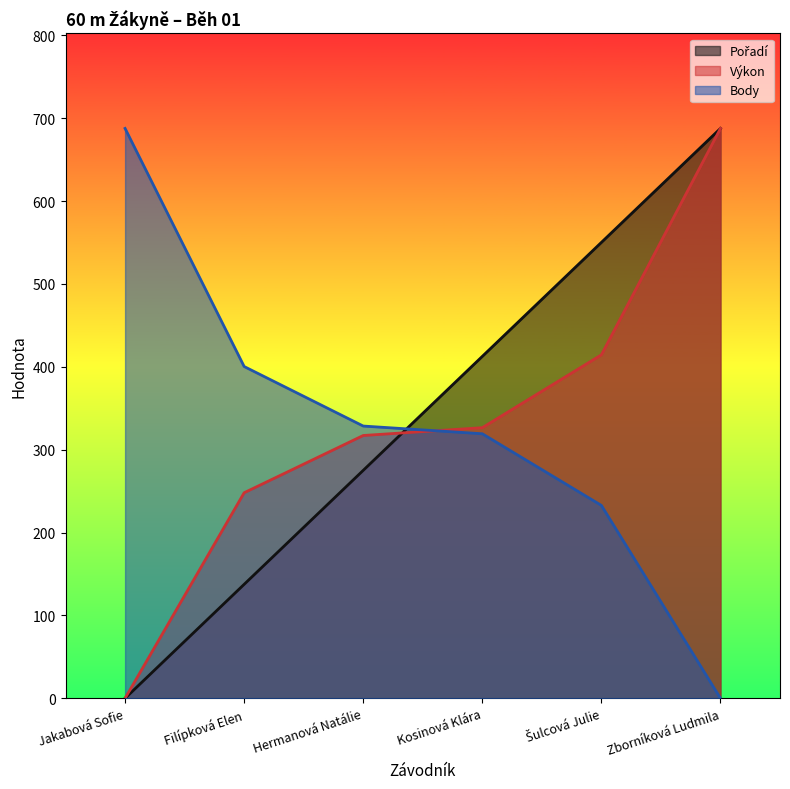

Is it true that Výkon equals 687.6 at Zborníková Ludmila?

True